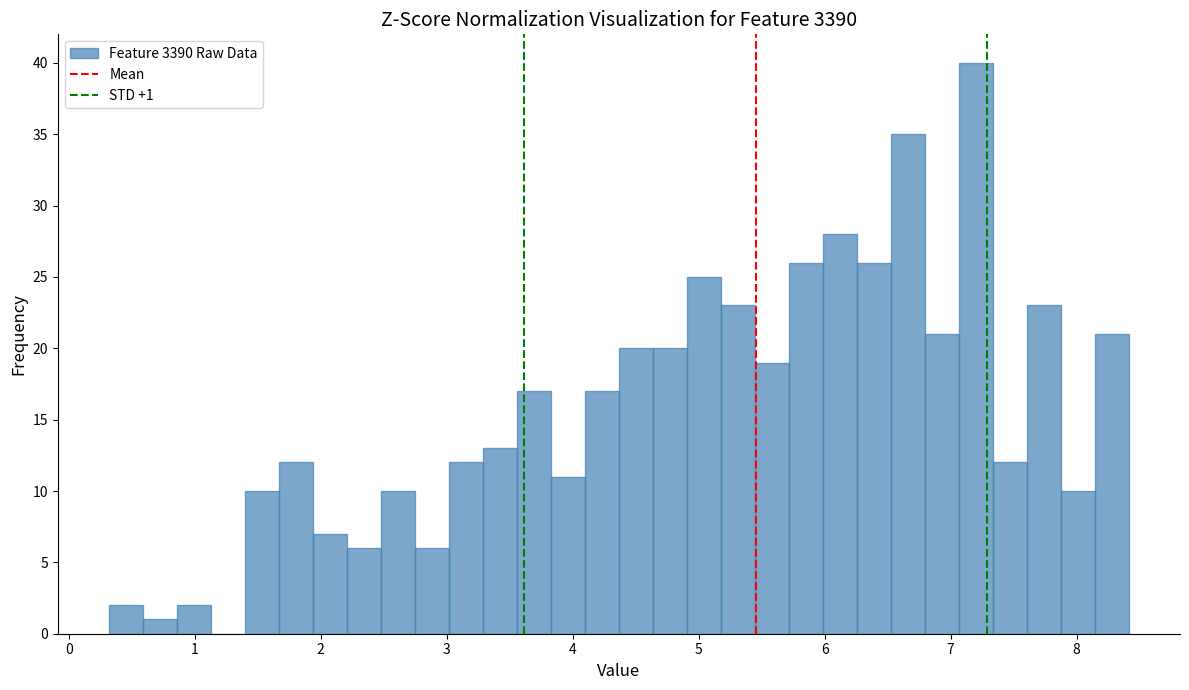

Read against the x-axis, roughly where is the centre of the tallest bar?

7.2